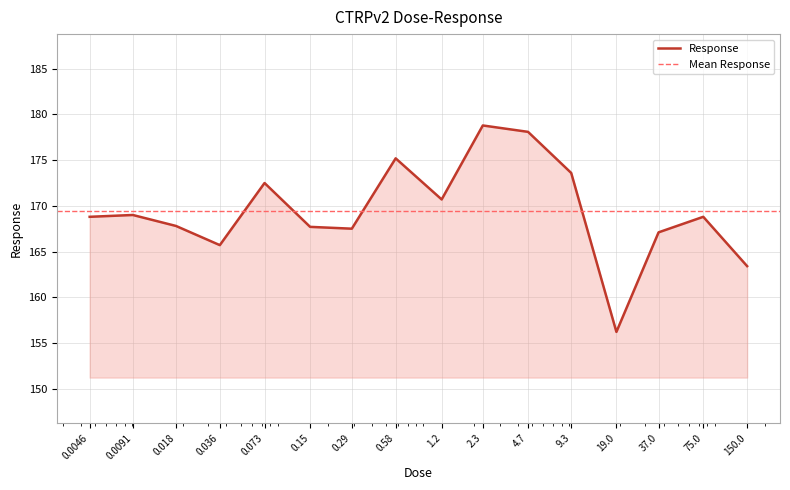

What is the difference between the maximum and minimum values?

22.6